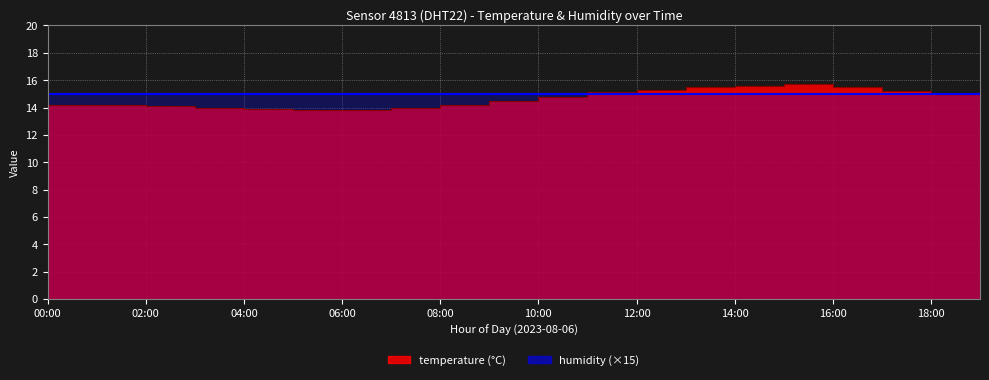

What is the change in value from 00:00 to 18:00?

+0.9